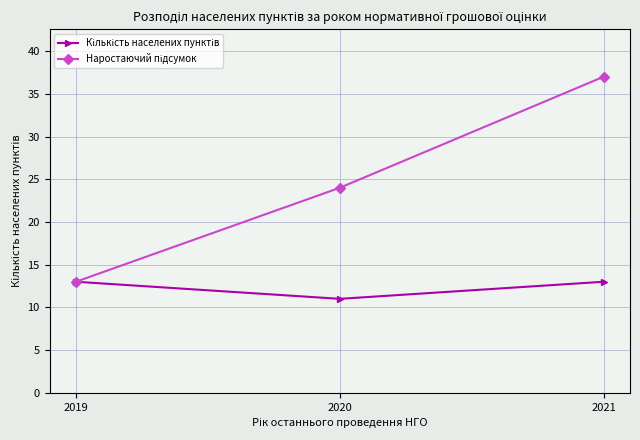

At which category is the sum across all series the highest?

2021